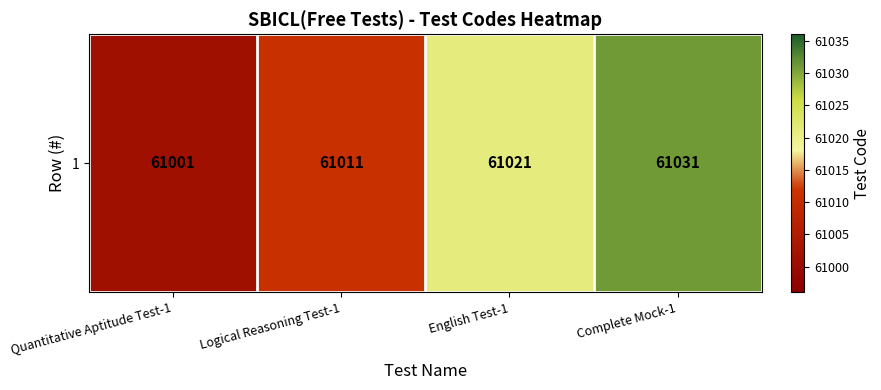

What is the sum of all values?

244064